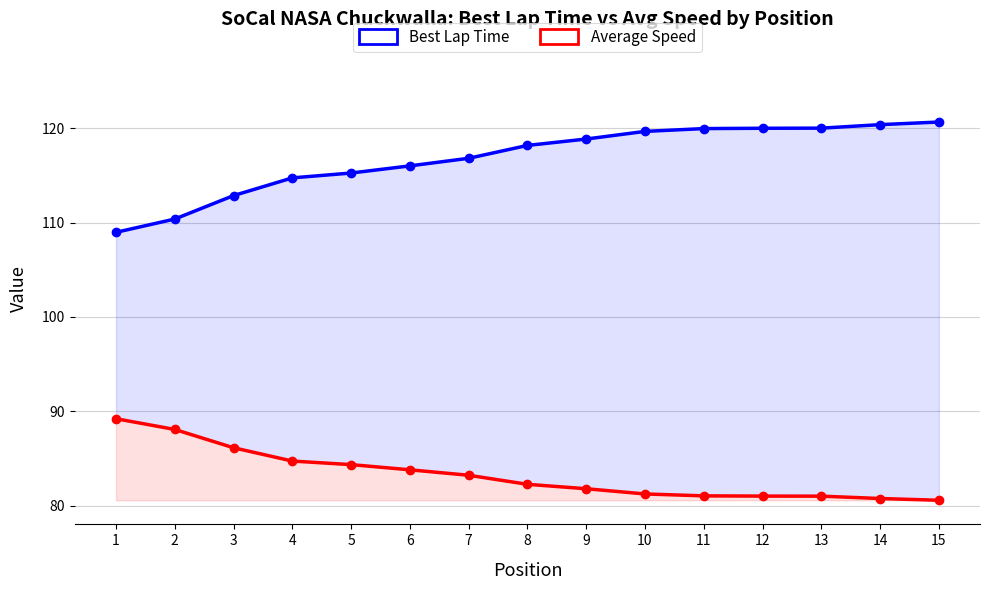

Reading left to right, transcribe all the data shown in this chart.

Best Lap Time: 1=109.0	2=110.4	3=112.9	4=114.7	5=115.3	6=116.0	7=116.8	8=118.2	9=118.9	10=119.7	11=120.0	12=120.0	13=120.0	14=120.4	15=120.7
Average Speed: 1=89.2	2=88.1	3=86.1	4=84.7	5=84.3	6=83.8	7=83.2	8=82.2	9=81.8	10=81.2	11=81.0	12=81.0	13=81.0	14=80.7	15=80.6